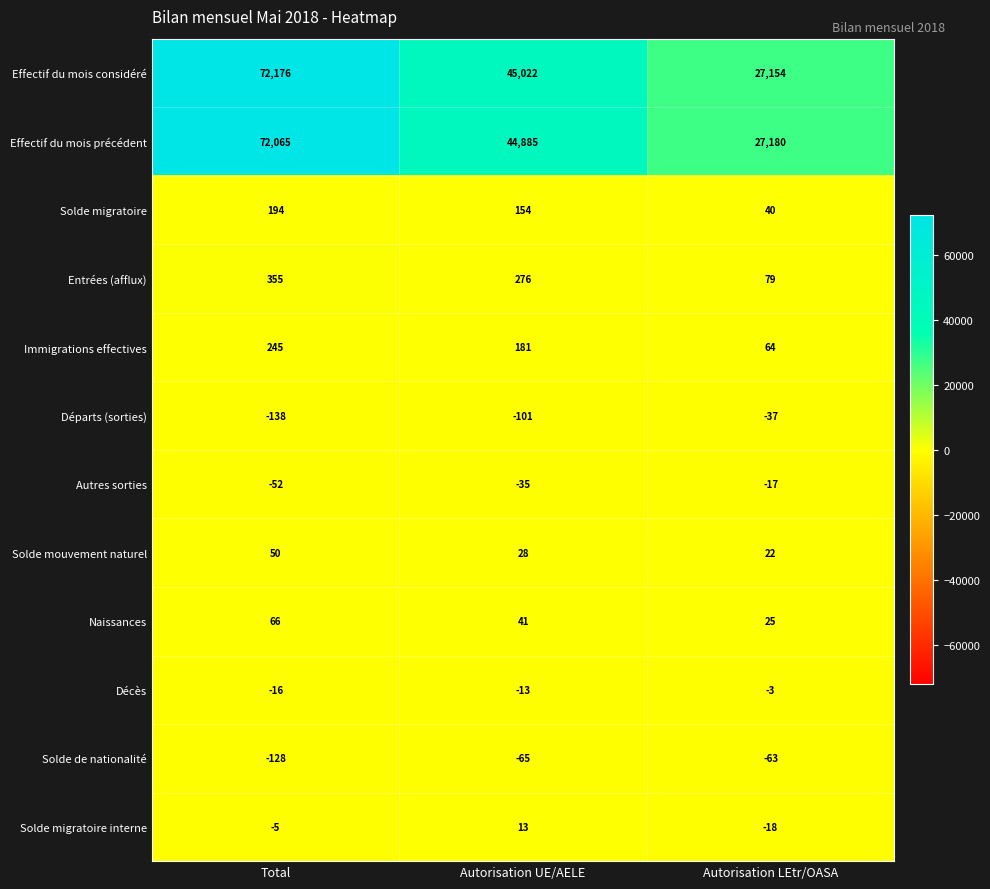

At which category does the chart reach its peak across all series?

Total